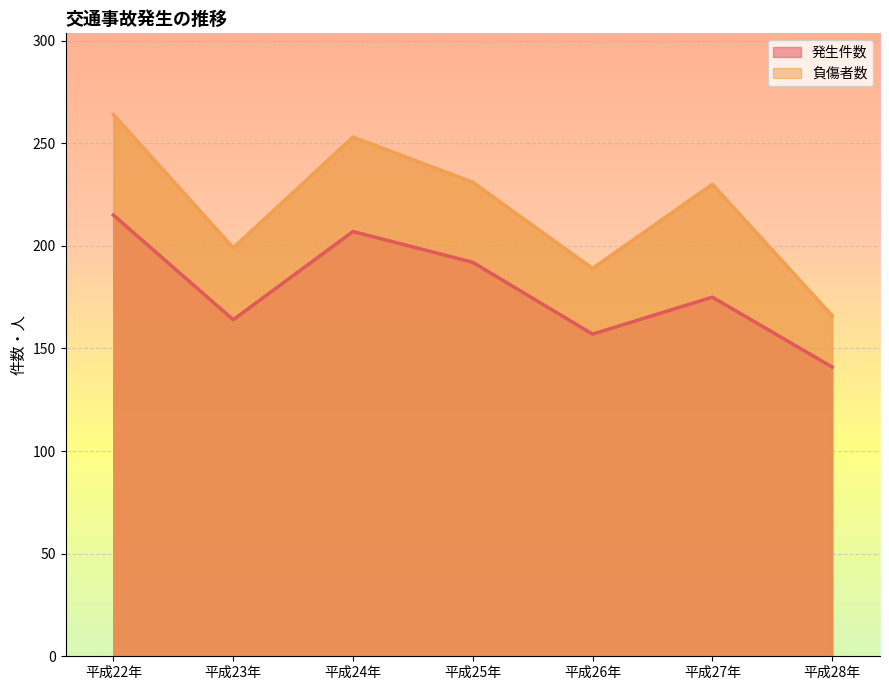

Reading left to right, what are all the values shown in this chart?

発生件数: 215	164	207	192	157	175	141
負傷者数: 264	199	253	231	189	230	166